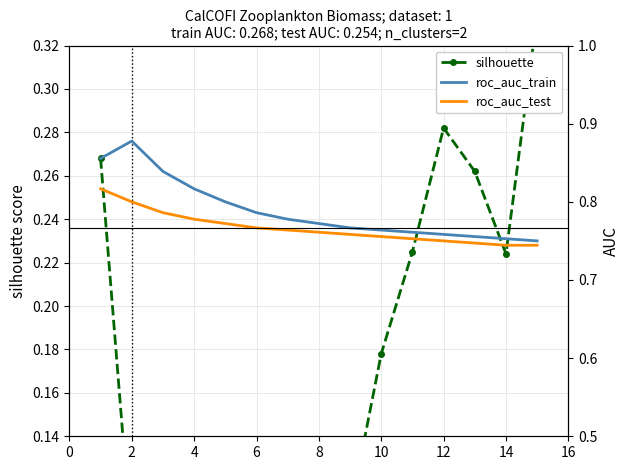

True or false: roc_auc_test has more than 1 points higher than both neighbors.

False